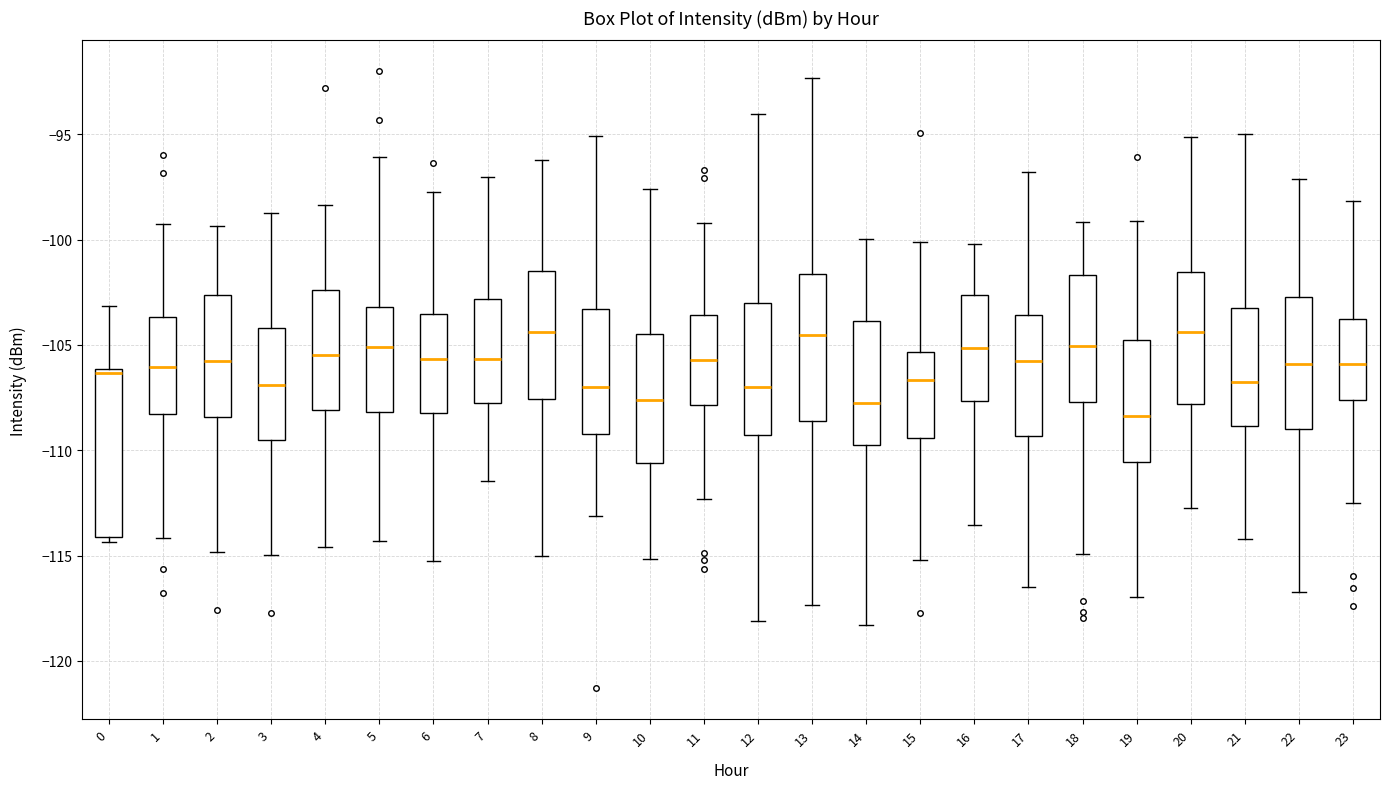

Reading left to right, read every box against the y-axis: the position of its median line, the range the box covers, and the ends of its whiskers. The values are not printed on the chart, so give them approximately, as read against the axis.

0: median -106.5, box -114.0 to -106.0, whiskers -114.5 to -103.0
1: median -106.0, box -108.5 to -103.5, whiskers -114.0 to -99.5
2: median -106.0, box -108.5 to -102.5, whiskers -115.0 to -99.5
3: median -107.0, box -109.5 to -104.0, whiskers -115.0 to -98.5
4: median -105.5, box -108.0 to -102.5, whiskers -114.5 to -98.5
5: median -105.0, box -108.0 to -103.0, whiskers -114.5 to -96.0
6: median -105.5, box -108.5 to -103.5, whiskers -115.5 to -97.5
7: median -105.5, box -108.0 to -103.0, whiskers -111.5 to -97.0
8: median -104.5, box -107.5 to -101.5, whiskers -115.0 to -96.0
9: median -107.0, box -109.0 to -103.5, whiskers -113.0 to -95.0
10: median -107.5, box -110.5 to -104.5, whiskers -115.0 to -97.5
11: median -105.5, box -108.0 to -103.5, whiskers -112.5 to -99.0
12: median -107.0, box -109.5 to -103.0, whiskers -118.0 to -94.0
13: median -104.5, box -108.5 to -101.5, whiskers -117.5 to -92.5
14: median -107.5, box -109.5 to -104.0, whiskers -118.5 to -100.0
15: median -106.5, box -109.5 to -105.5, whiskers -115.0 to -100.0
16: median -105.0, box -107.5 to -102.5, whiskers -113.5 to -100.0
17: median -105.5, box -109.5 to -103.5, whiskers -116.5 to -97.0
18: median -105.0, box -107.5 to -101.5, whiskers -115.0 to -99.0
19: median -108.5, box -110.5 to -105.0, whiskers -117.0 to -99.0
20: median -104.5, box -108.0 to -101.5, whiskers -113.0 to -95.0
21: median -106.5, box -109.0 to -103.0, whiskers -114.0 to -95.0
22: median -106.0, box -109.0 to -102.5, whiskers -116.5 to -97.0
23: median -106.0, box -107.5 to -104.0, whiskers -112.5 to -98.0